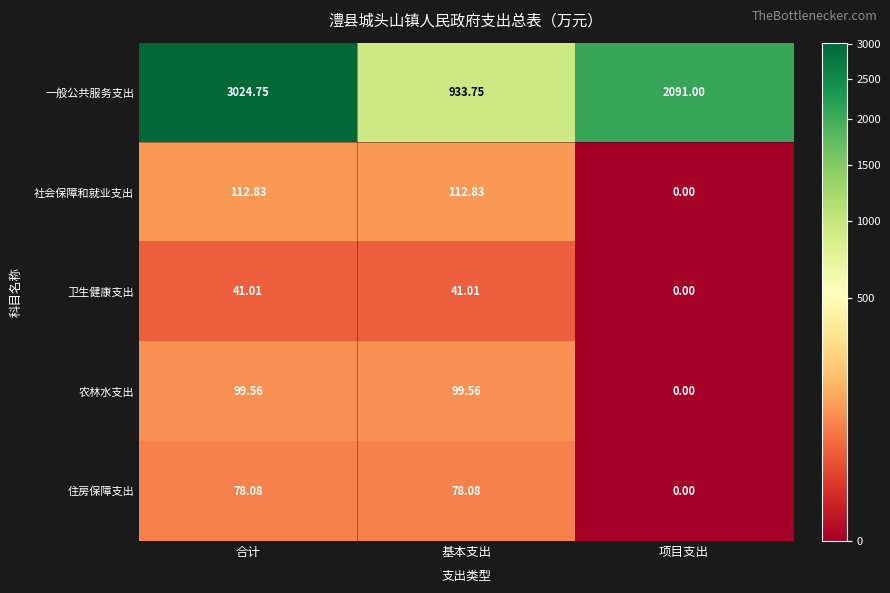

Which label corresponds to the largest value in the chart?

合计